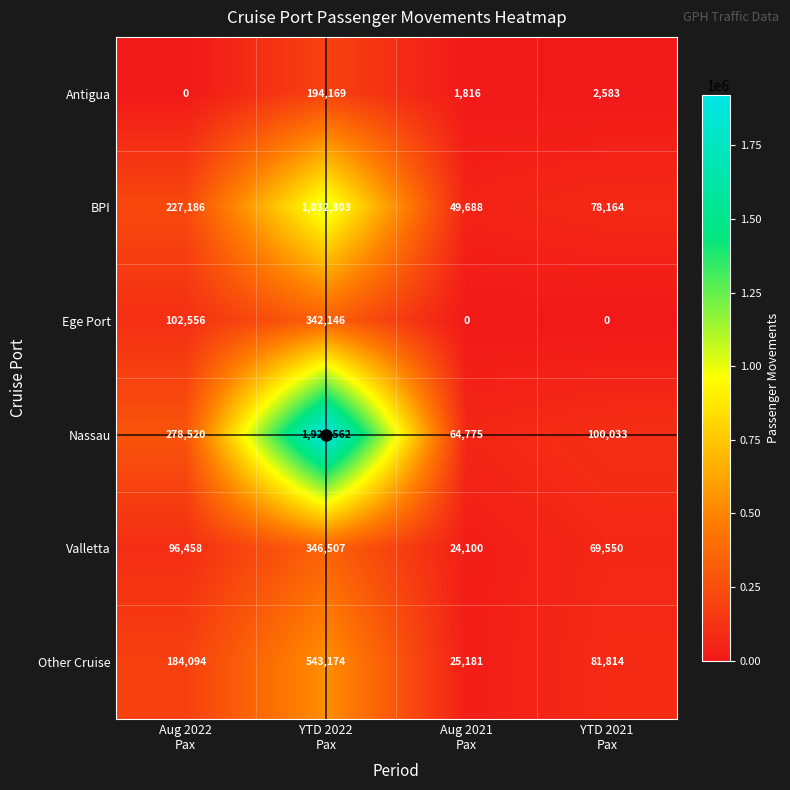

What is the lowest value of the Nassau series?

64775